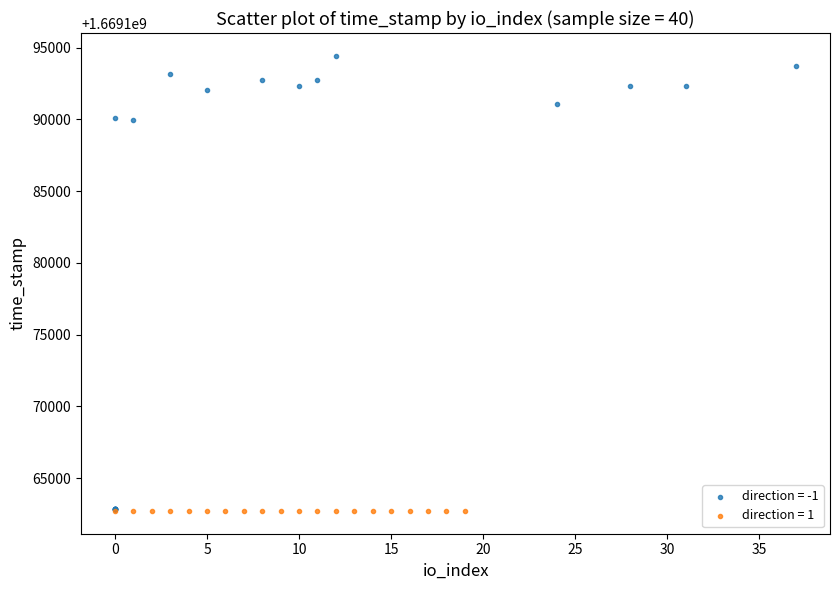

What are all the series names shown in the legend?

direction = -1, direction = 1